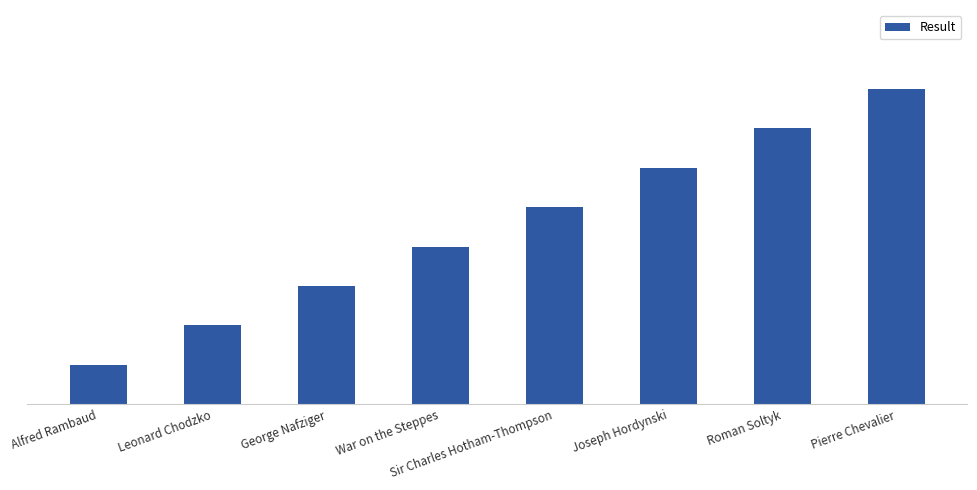

List the labels in order of value, smallest first.

Alfred Rambaud, Leonard Chodzko, George Nafziger, War on the Steppes, Sir Charles Hotham-Thompson, Joseph Hordynski, Roman Soltyk, Pierre Chevalier